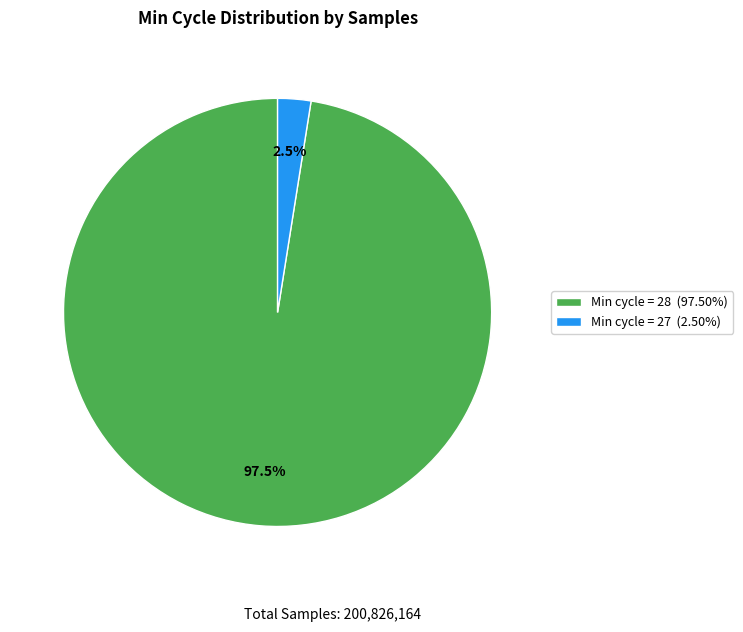

How many segments does this pie chart have?

2